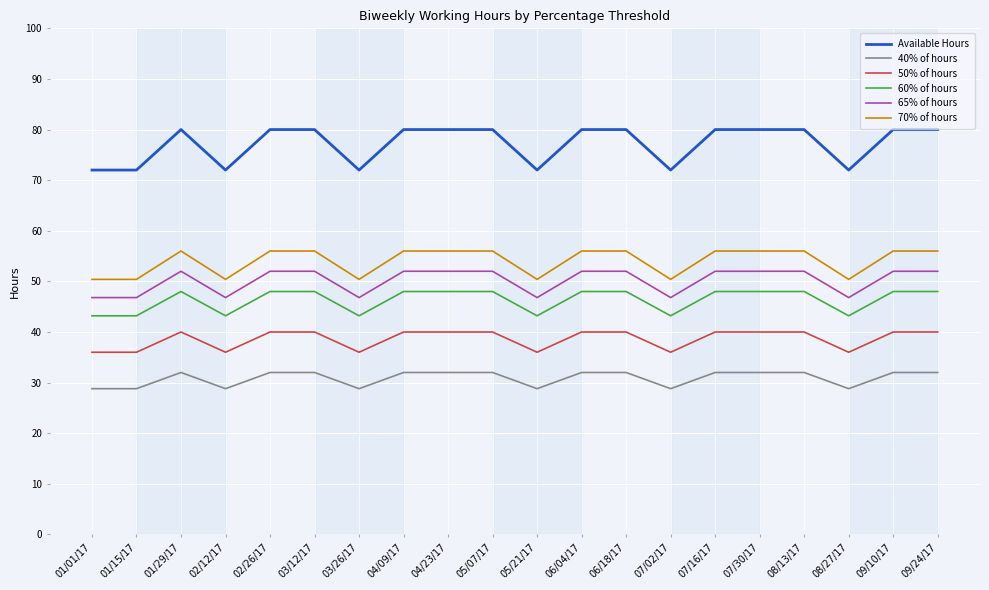

True or false: 60% of hours and 65% of hours intersect in this chart.

False